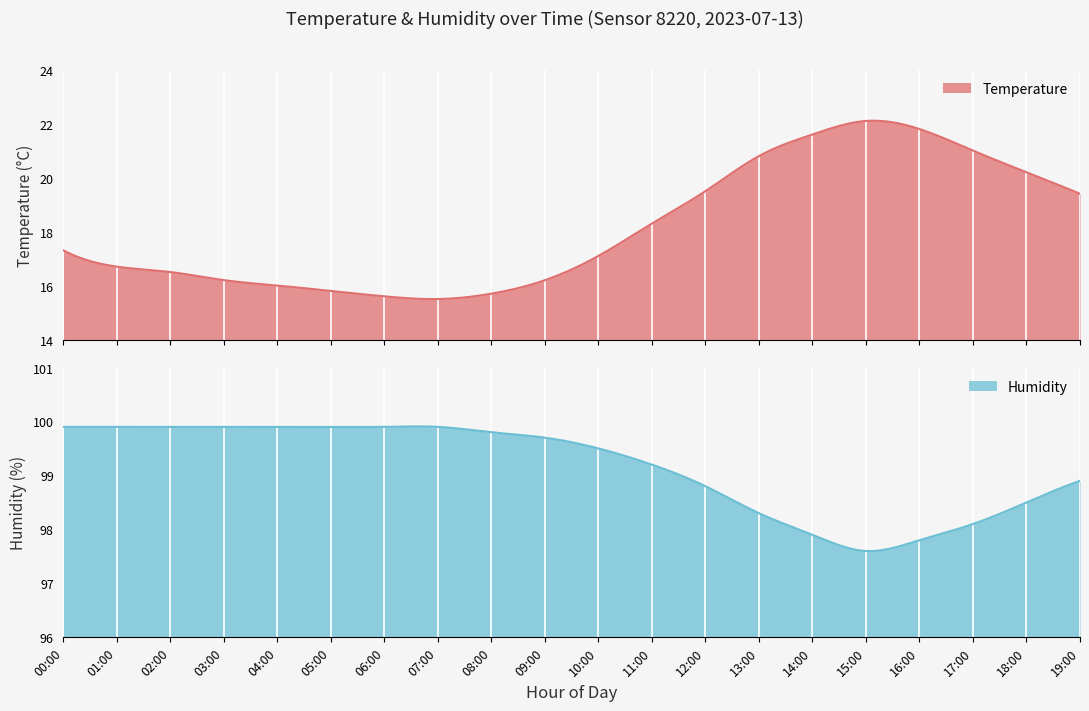

How many interior local peaks does the temperature series have?

1